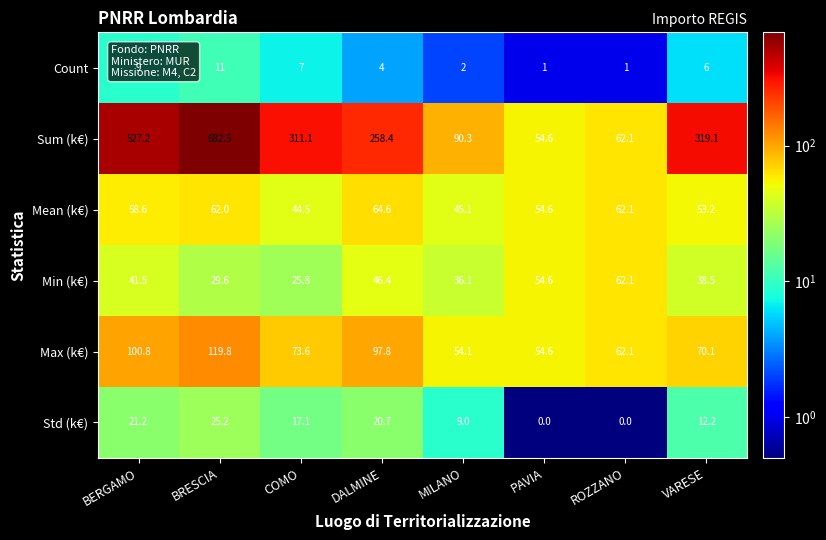

What is the sum of the Max (k€) values at COMO and MILANO?

127.7